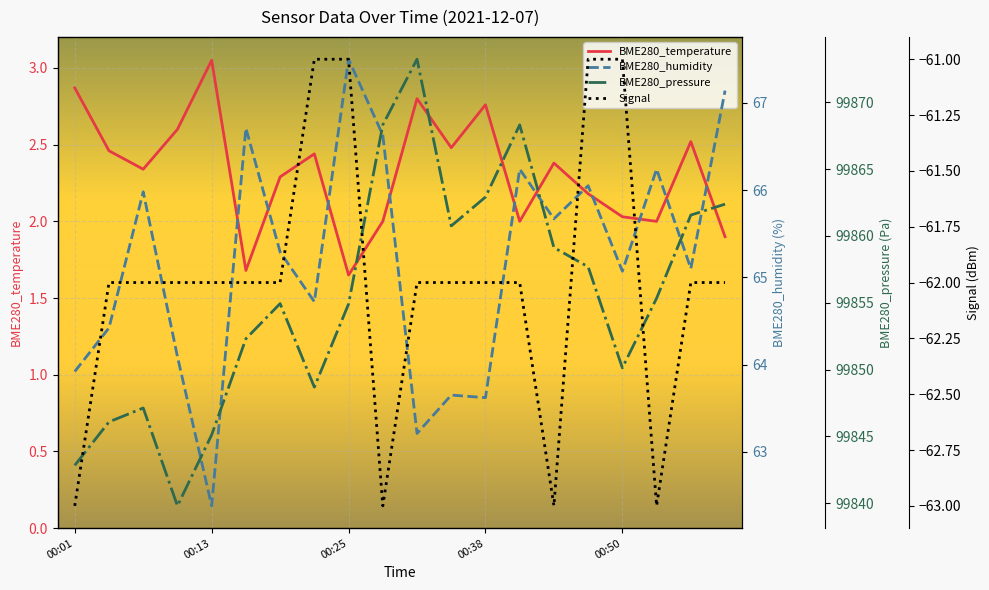

Which has a higher value, 19 or 14?

14